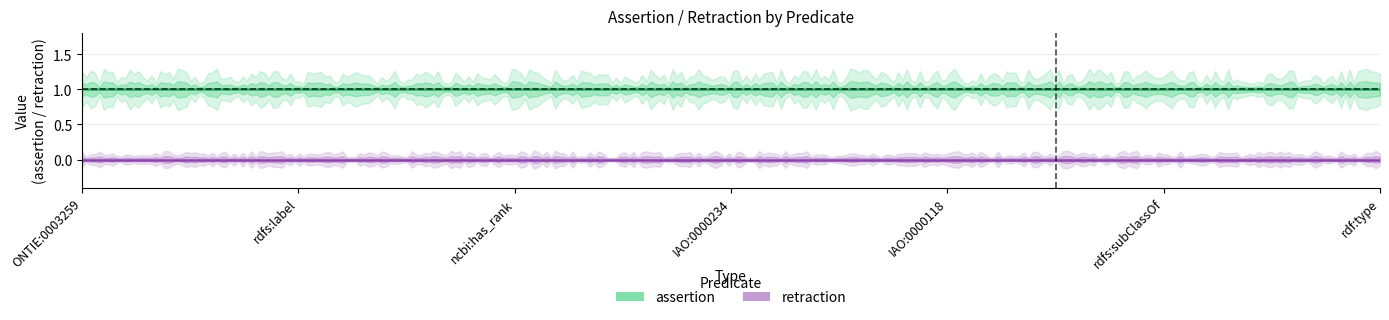

What is the maximum value shown in the chart?

1